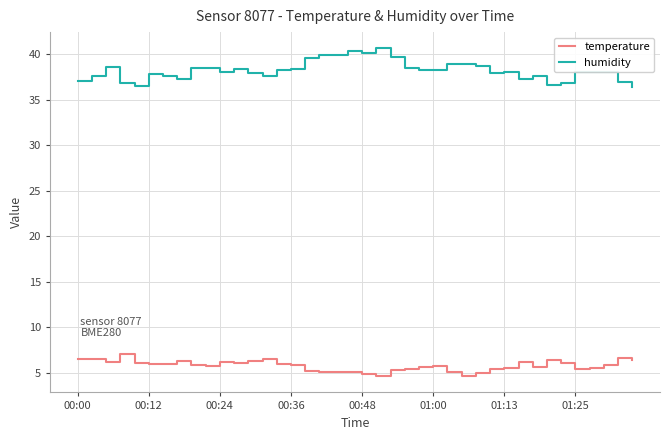

True or false: humidity and temperature cross at least once.

False